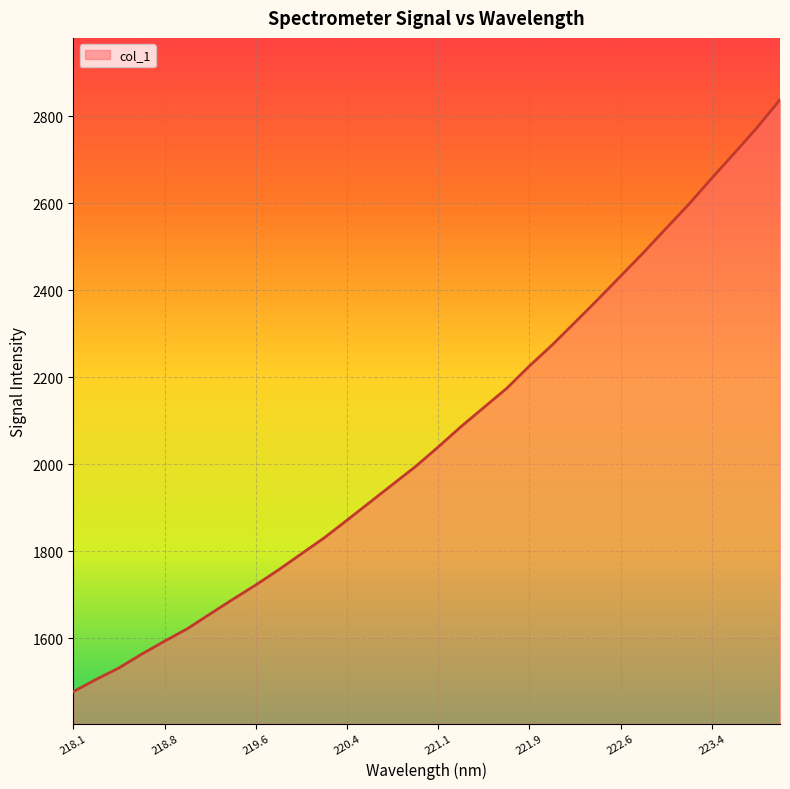

What is the difference between the maximum and minimum values?

1360.3